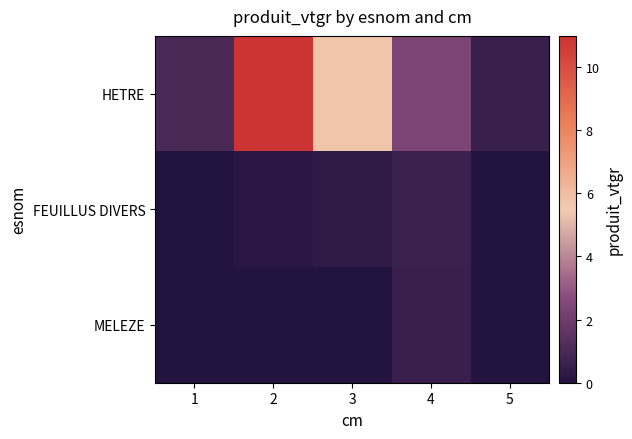

At which category is the sum across all series the highest?

2